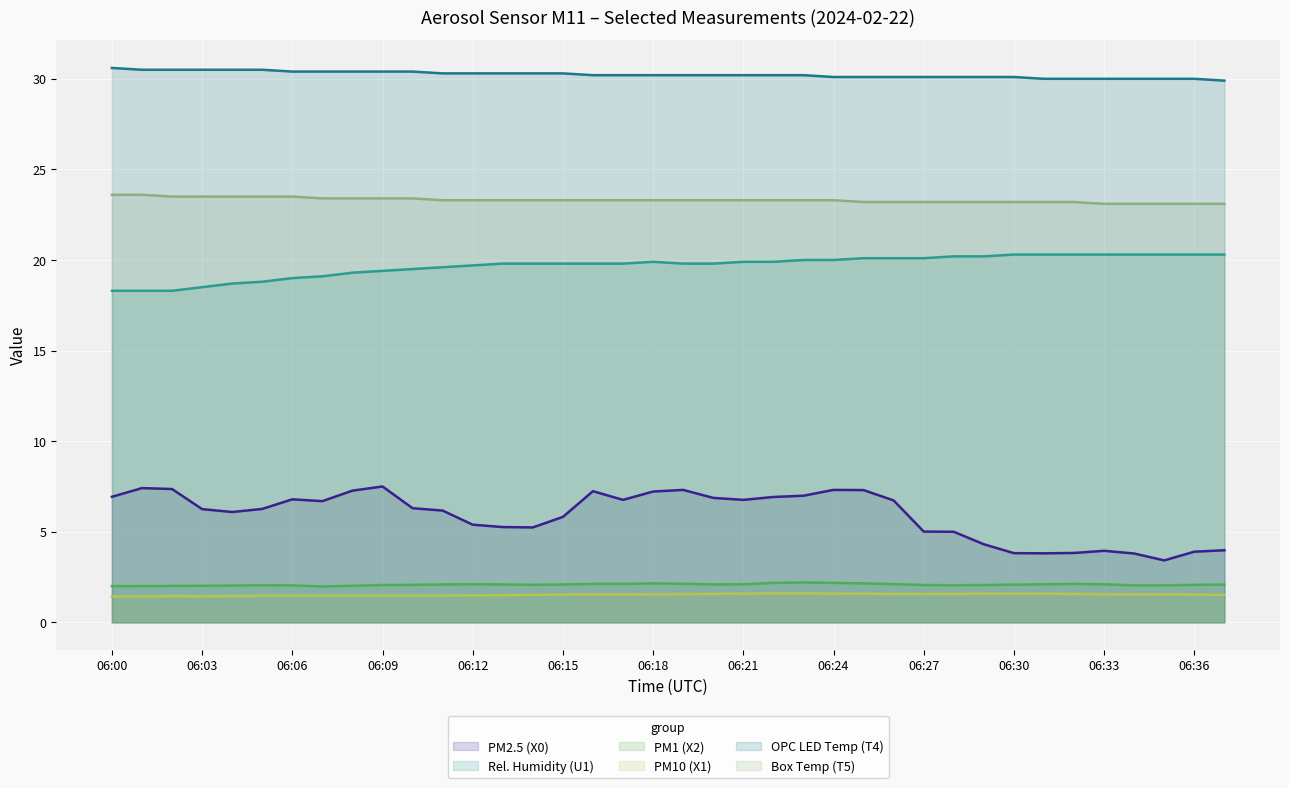

What is the difference between the highest and lowest values at 06:33?

28.4